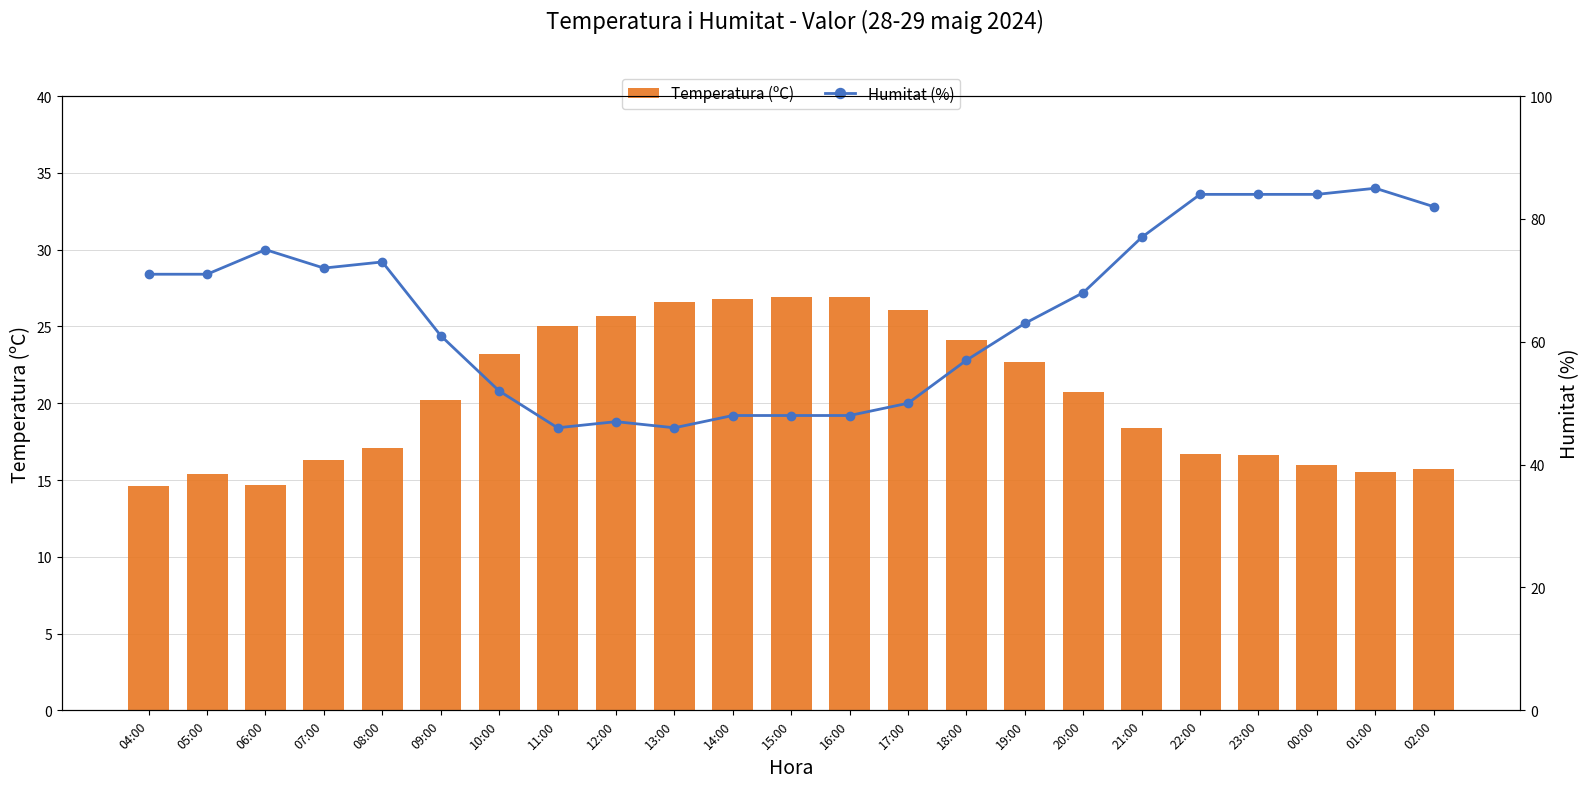

What is the sum of the Temperatura (ºC) values at 14:00 and 06:00?

41.5